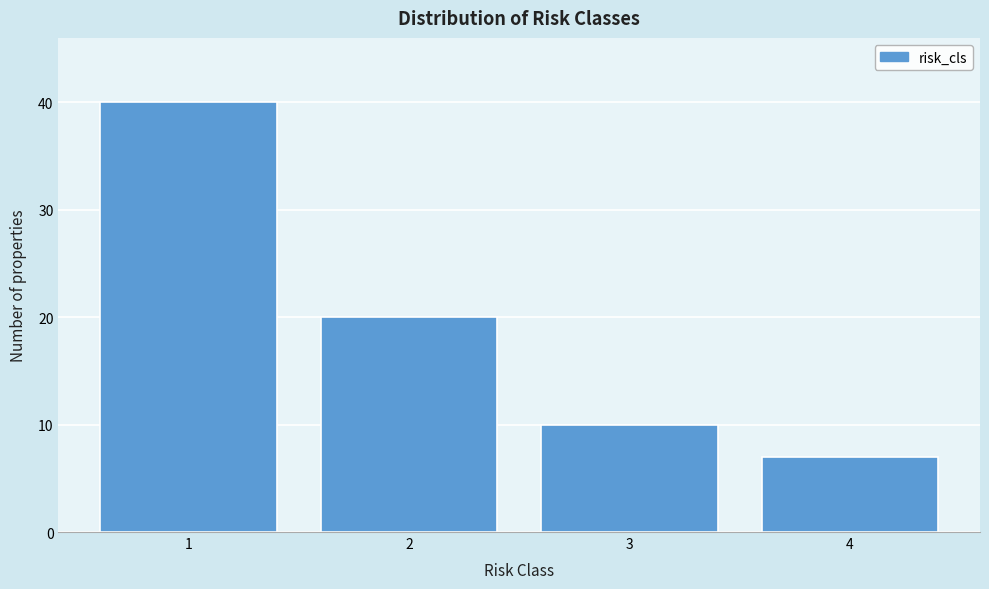

Reading right to left, list all the values displayed in this chart.

7	10	20	40